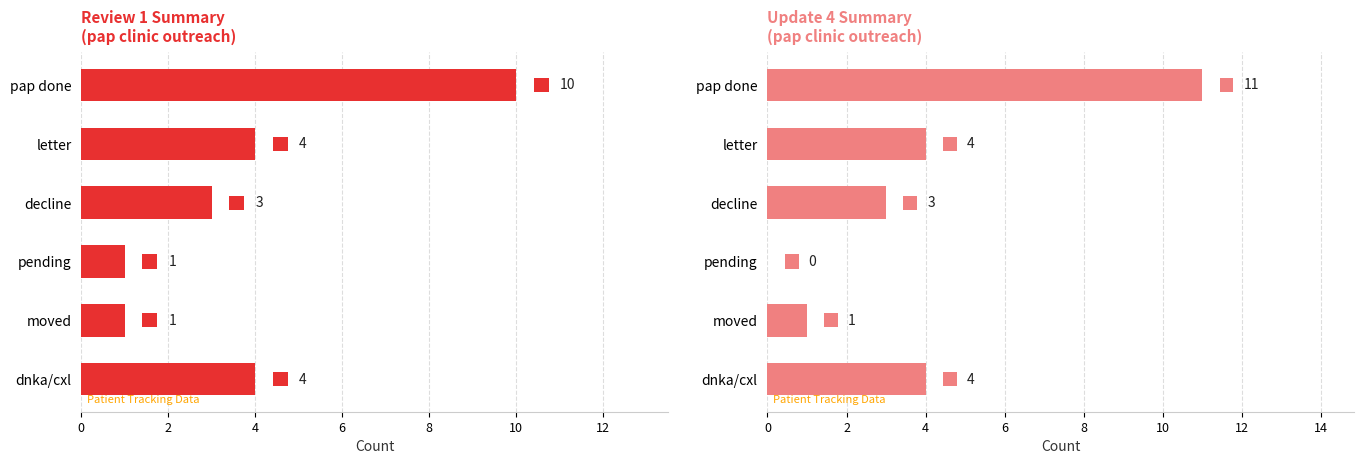

What is the difference between the maximum and second lowest values in the Review 1 Summary
(pap clinic outreach) series?

9